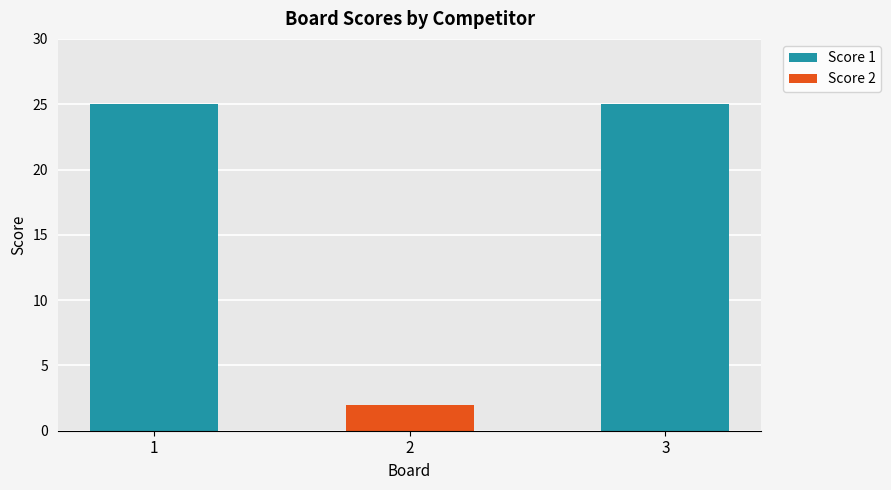

What is the highest value of the Score 1 series?

25